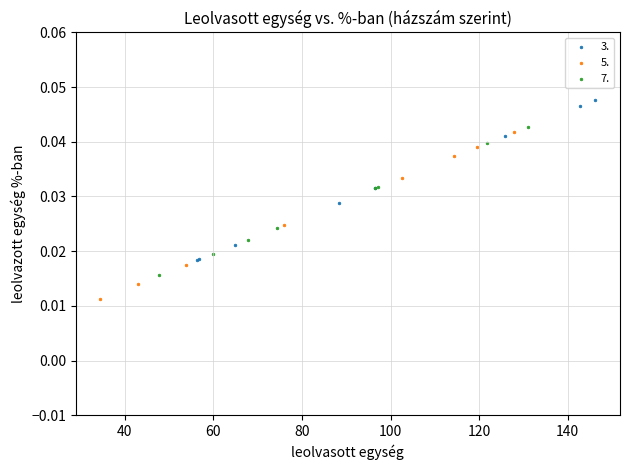

What are all the series names shown in the legend?

3., 5., 7.